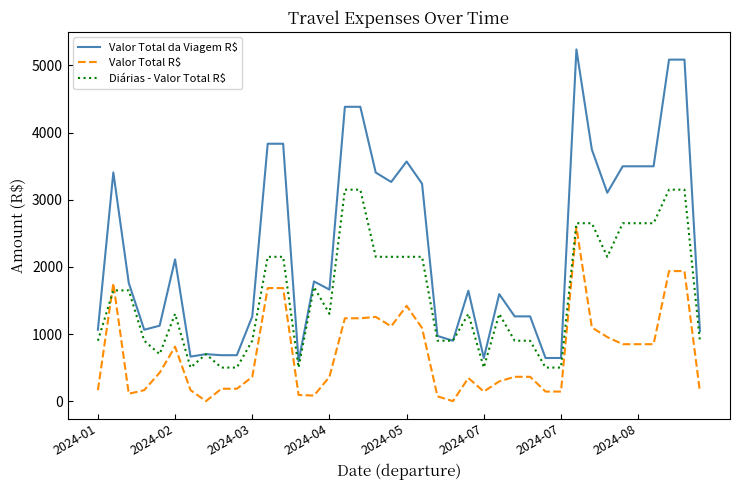

How many values in the Valor Total R$ series are below 362?

19